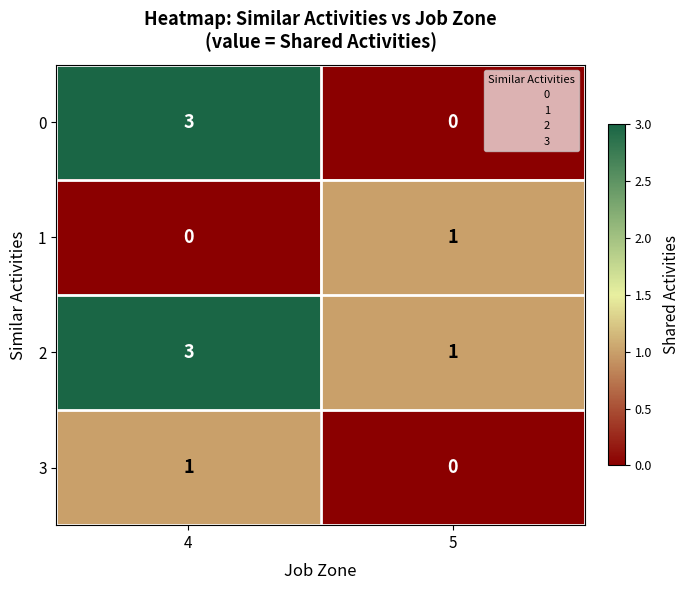

What is the maximum value for 2?

3